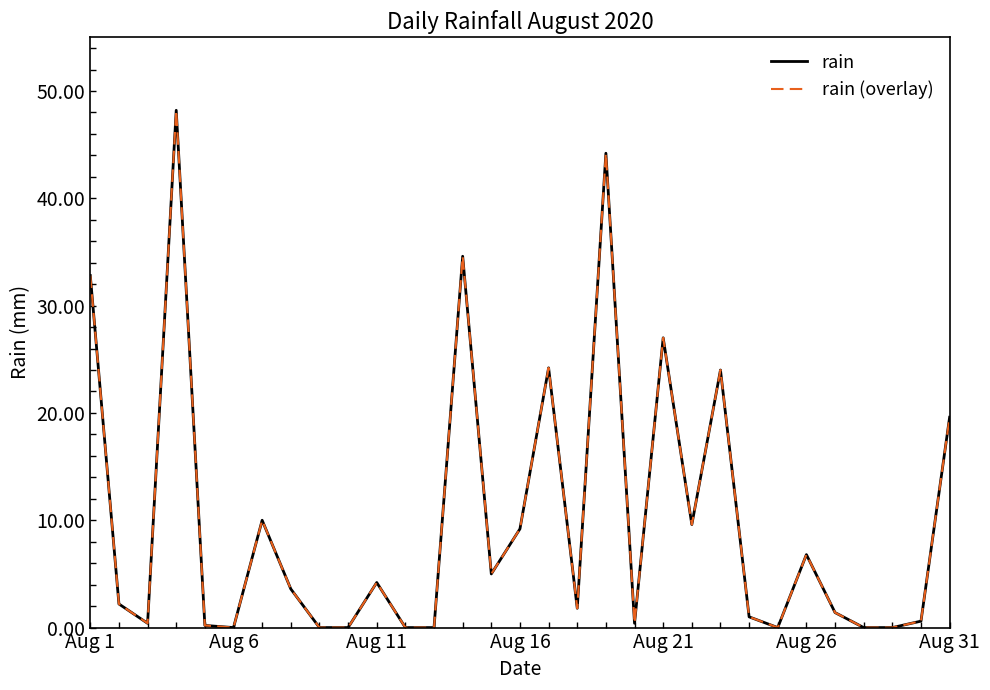

Is this an area chart (filled region under the line)?

No